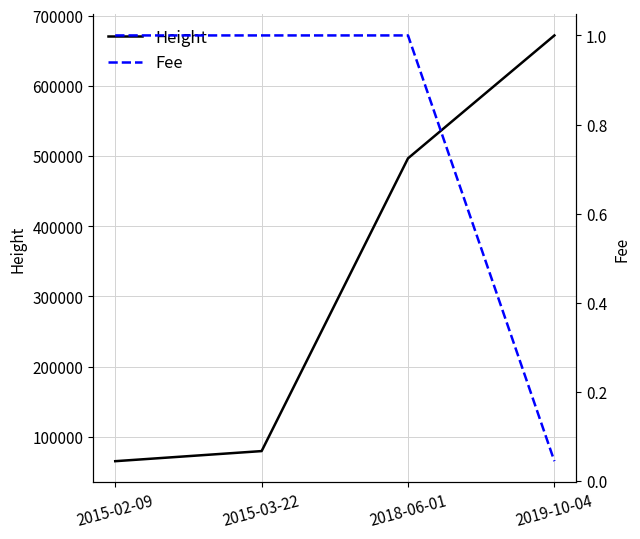

What are all the series names shown in the legend?

Height, Fee